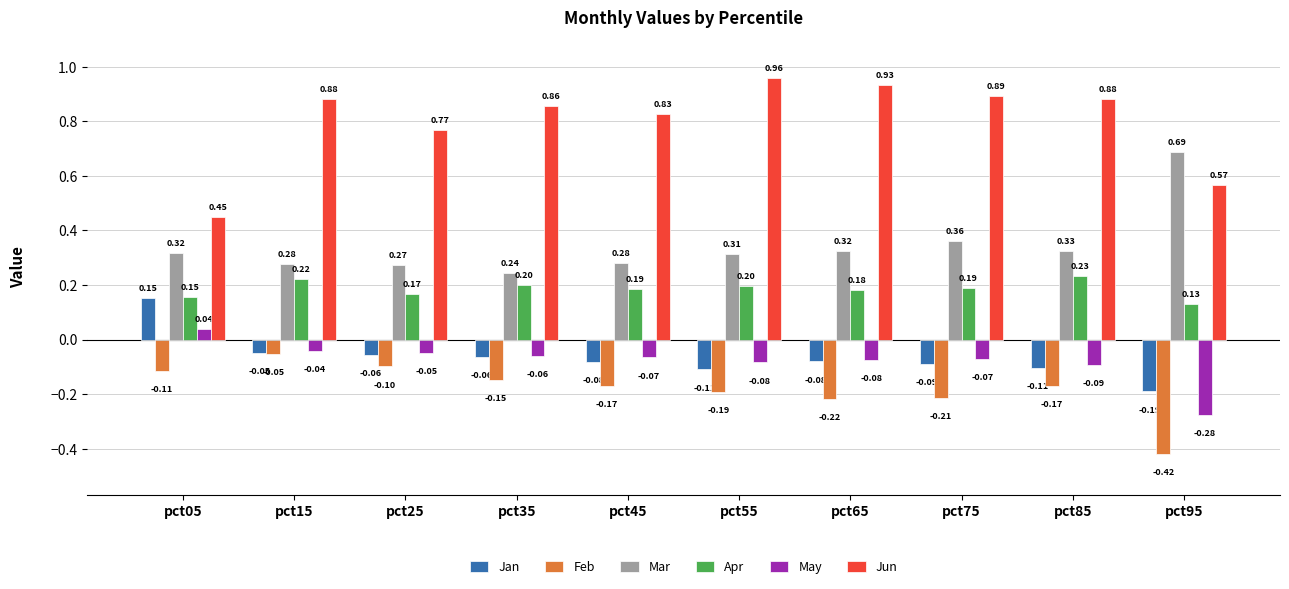

Which series has the largest range (max minus min)?

Jun